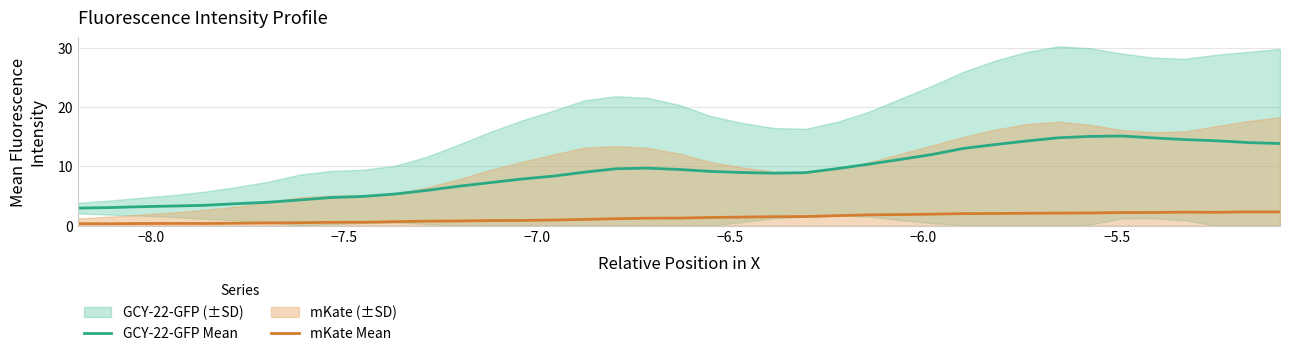

Rank the series by their maximum value, from lowest to highest.

mKate Mean, GCY-22-GFP Mean